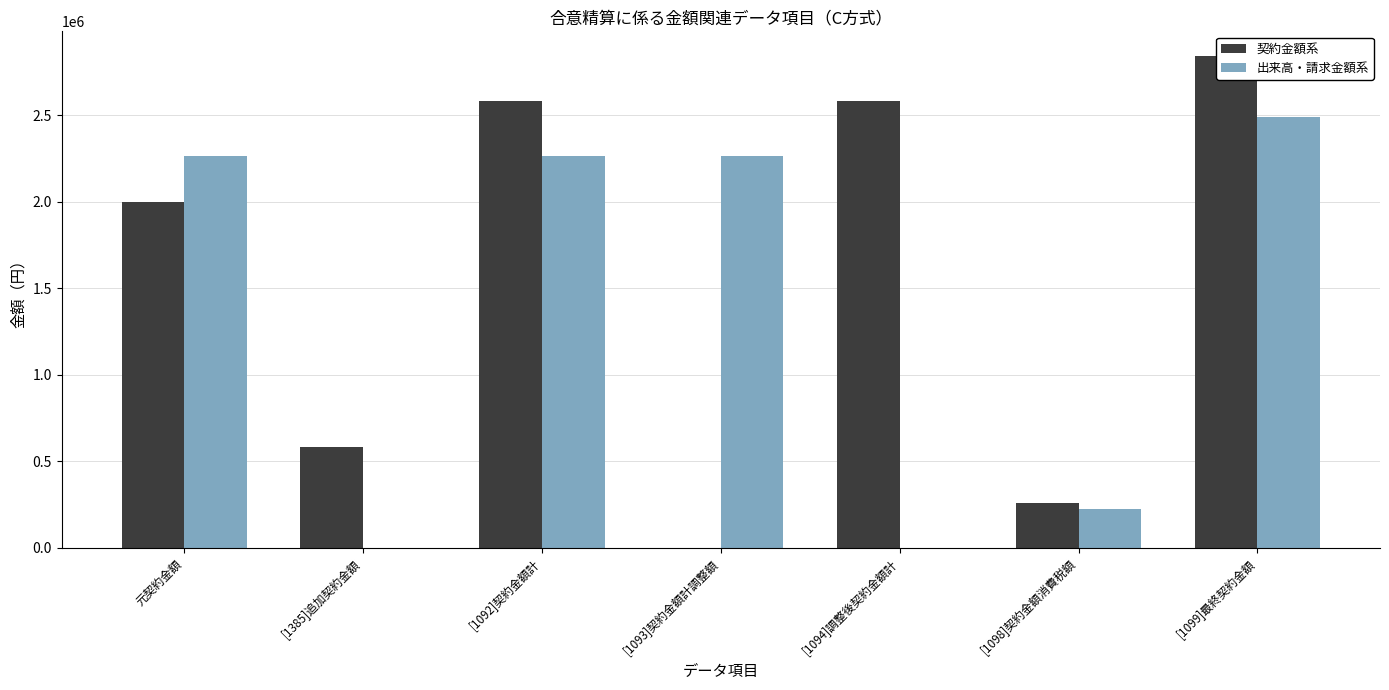

What is the value of the 契約金額系 bar at the 6th from the left?

258300